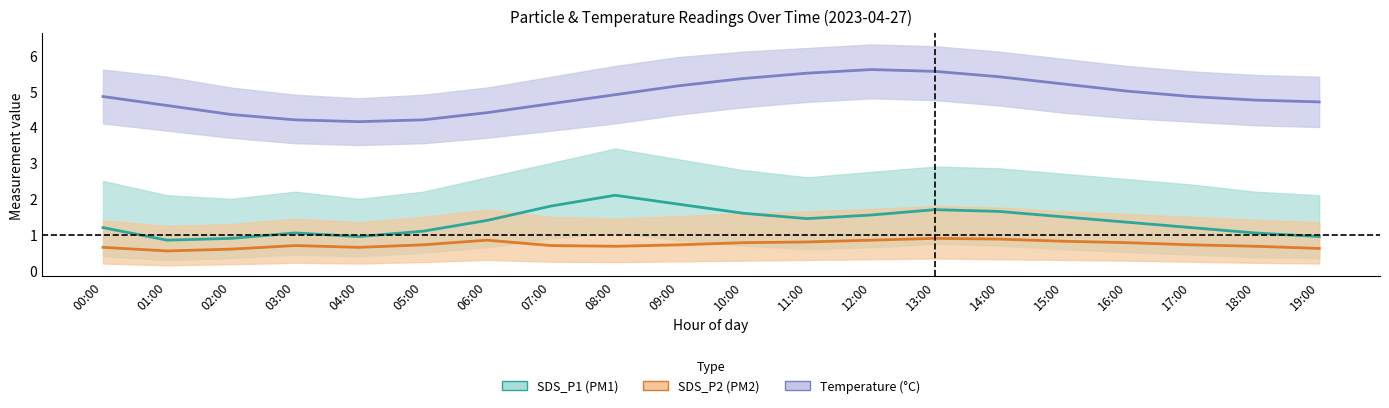

Is this an area chart (filled region under the line)?

No